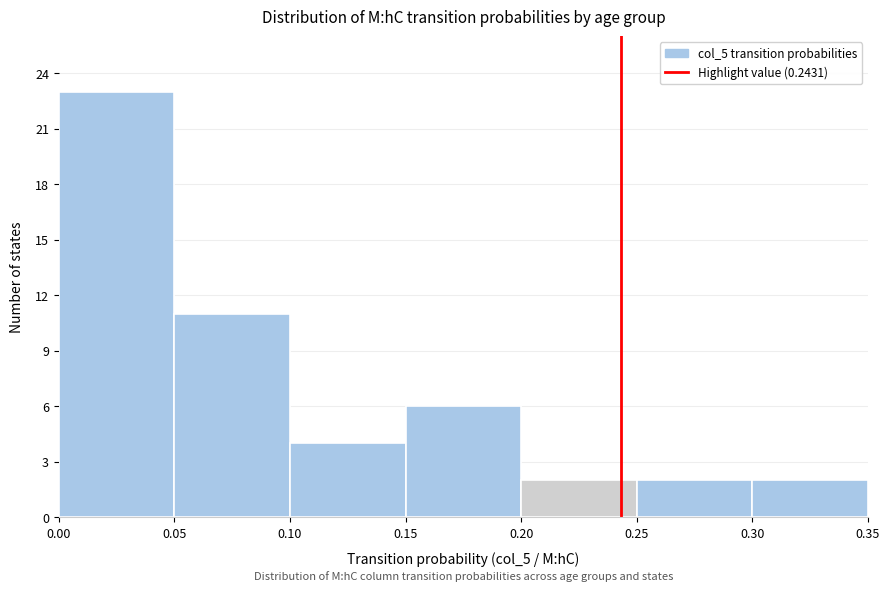

Reading left to right, transcribe this chart: for each bar, give the range it covers on the x-axis and its height. The values are not printed on the chart, so give them approximately, as read against the axis.

0.00 to 0.05: 23
0.05 to 0.10: 11
0.10 to 0.15: 4
0.15 to 0.20: 6
0.20 to 0.25: 2
0.25 to 0.30: 2
0.30 to 0.35: 2